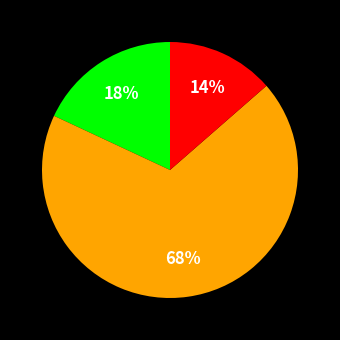

To the nearest percent, what is the average slice percentage?

33%